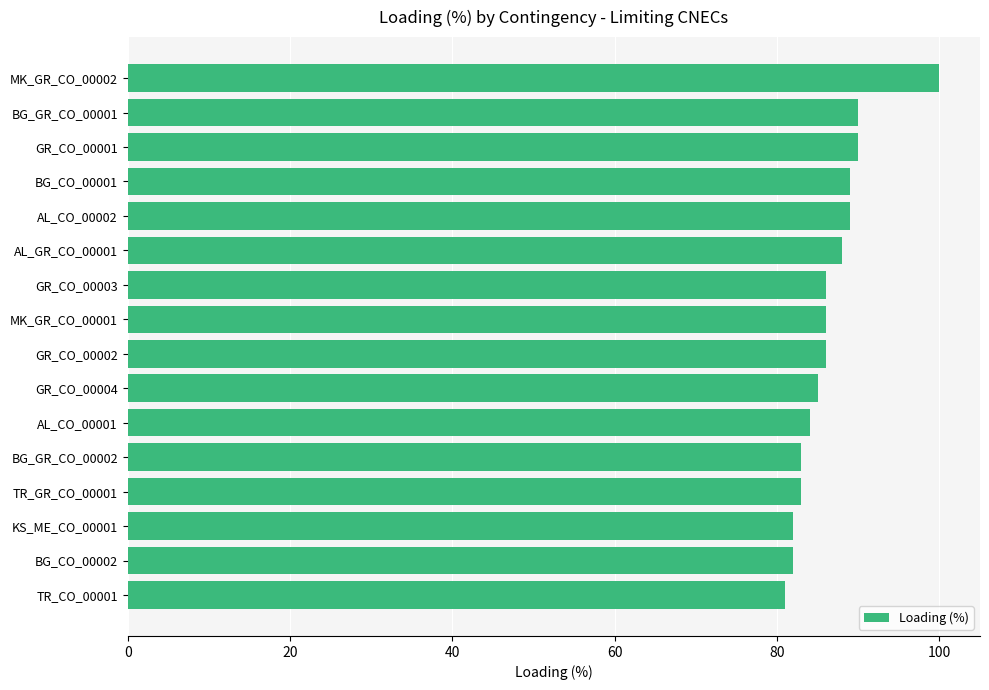

What is the maximum value shown in the chart?

100